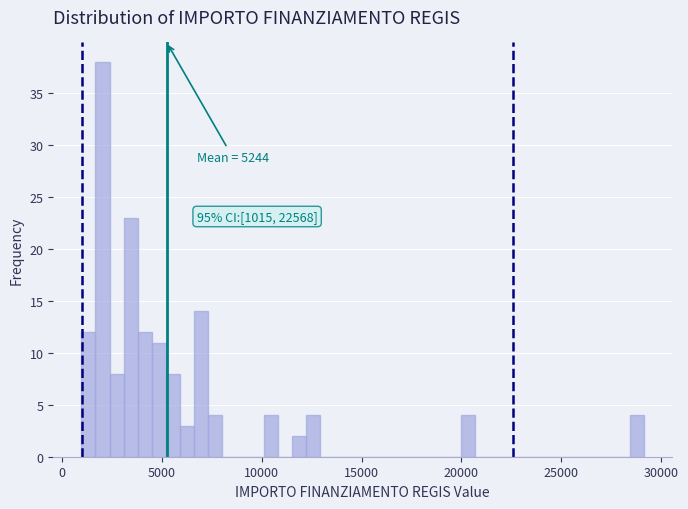

Read against the x-axis, roughly where is the centre of the tallest bar?

2000